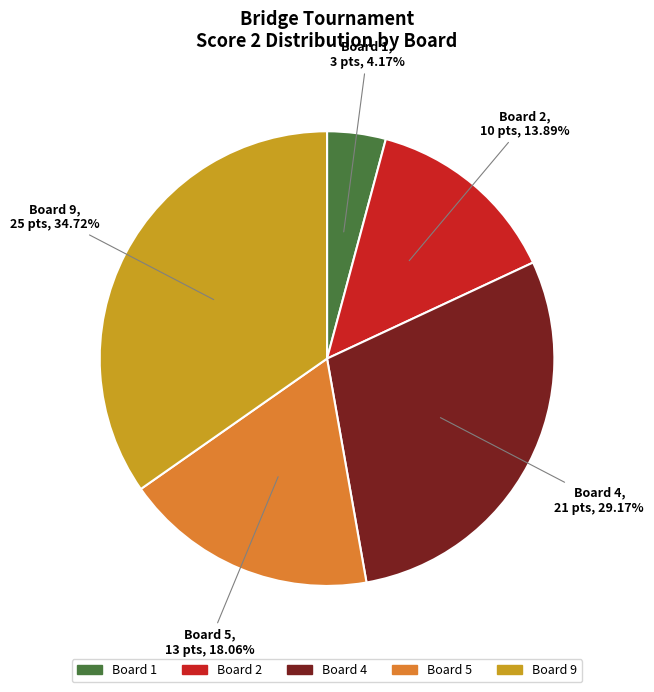

Does any single category account for the majority?

No